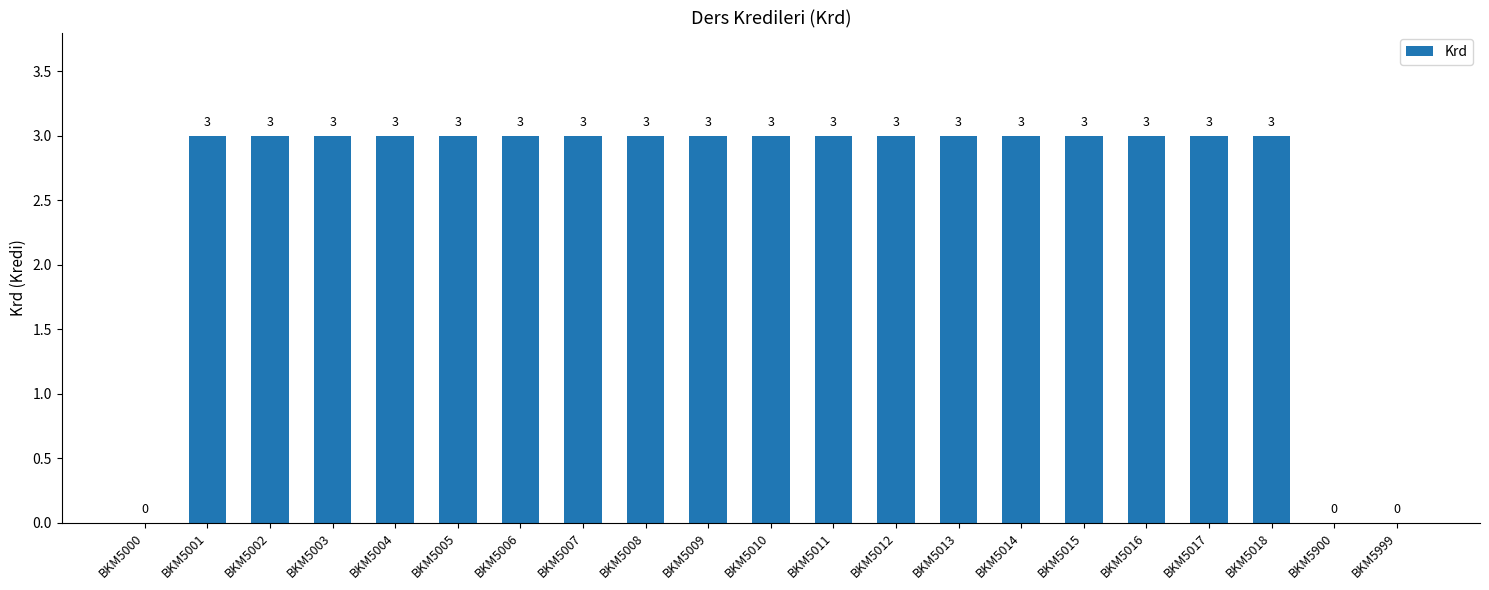

What is the approximate value at BKM5002?

3